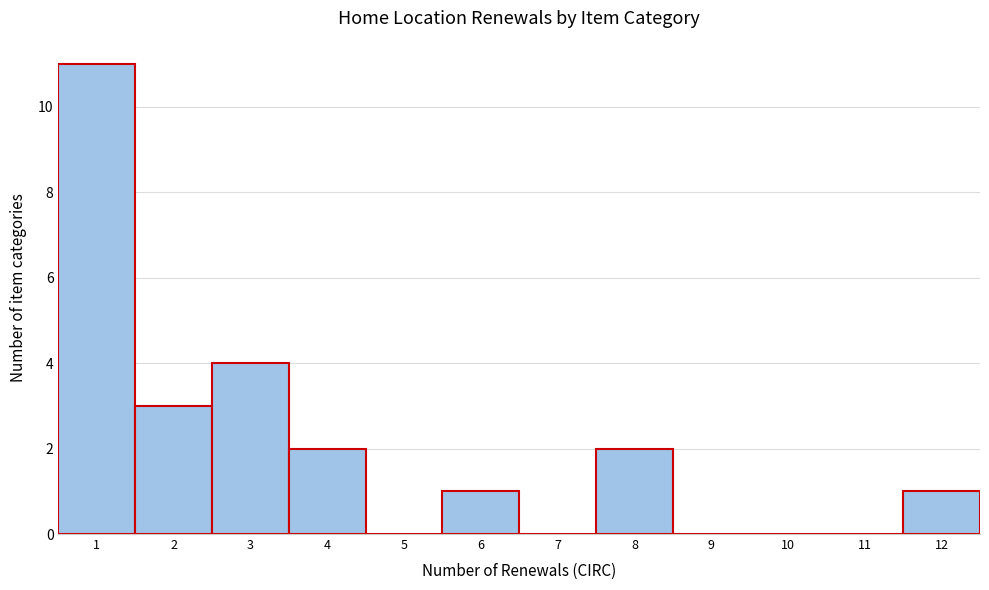

Reading left to right, transcribe this chart: for each bar, give the range it covers on the x-axis and its height. The values are not printed on the chart, so give them approximately, as read against the axis.

0.5 to 1.5: 11
1.5 to 2.5: 3
2.5 to 3.5: 4
3.5 to 4.5: 2
4.5 to 5.5: 0
5.5 to 6.5: 1
6.5 to 7.5: 0
7.5 to 8.5: 2
8.5 to 9.5: 0
9.5 to 10.5: 0
10.5 to 11.5: 0
11.5 to 12.5: 1